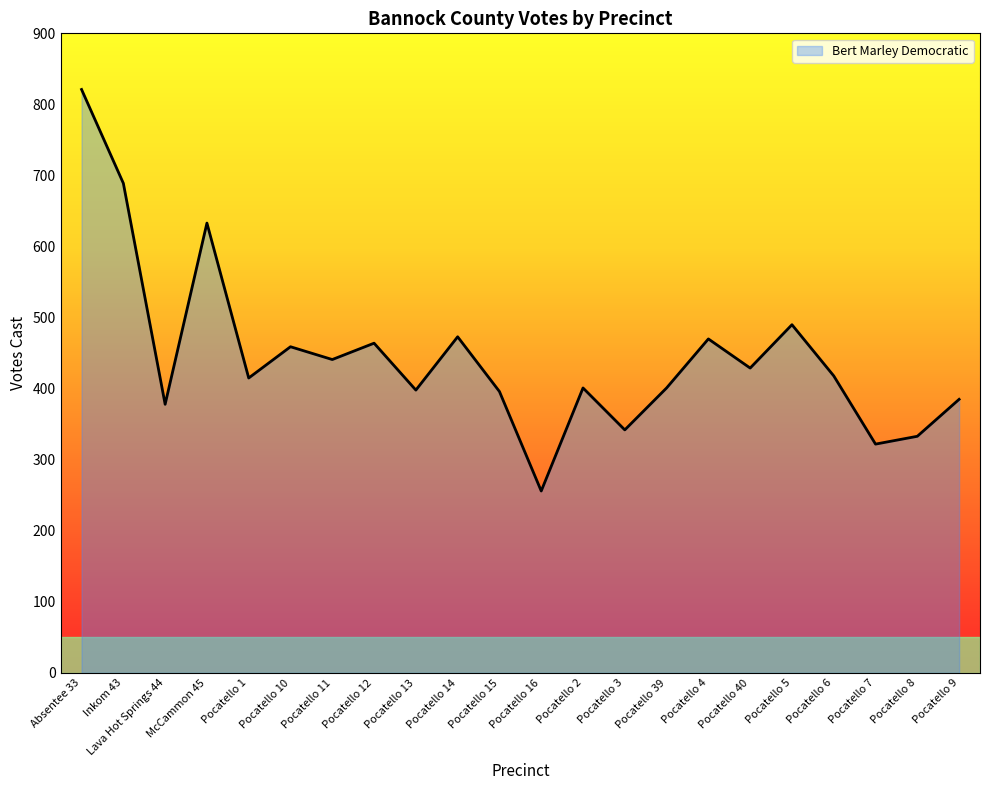

How many lines are shown in the chart?

1